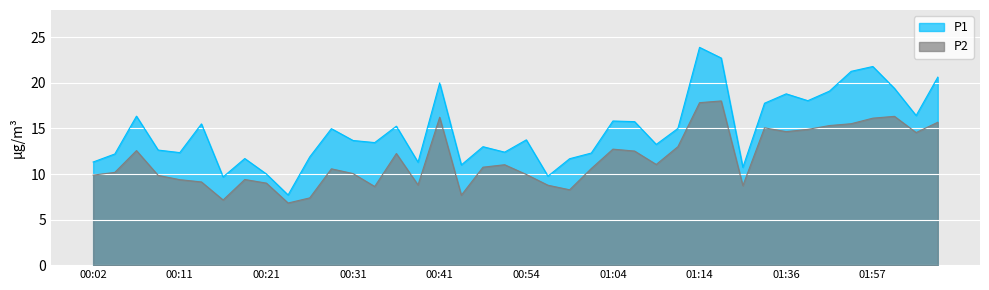

What is the sum of all P1 values?

594.3